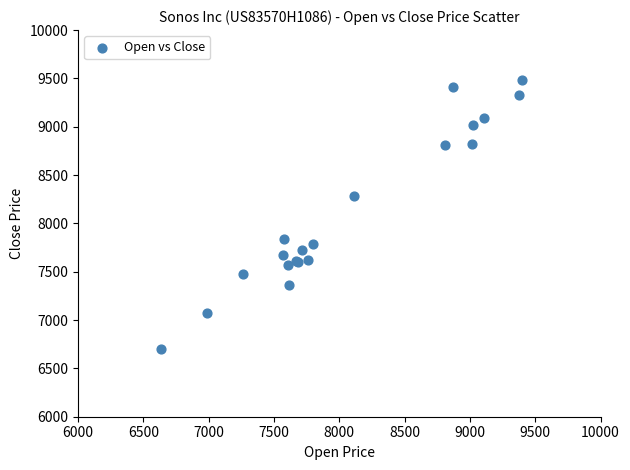

What Y value in the scatter plot is closest to 8092?

8283